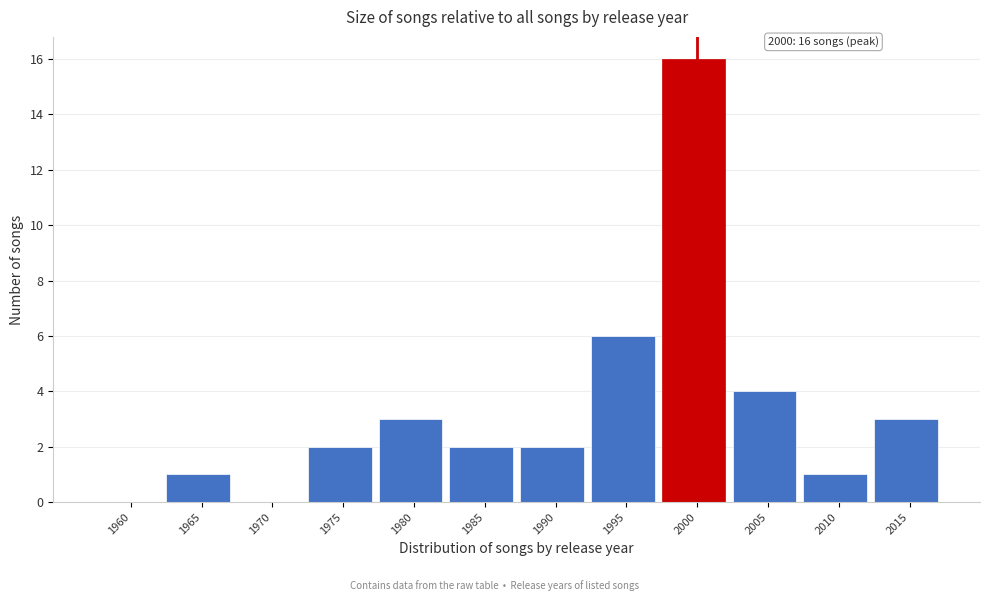

Reading left to right, what are all the values shown in this chart?

1960=0	1965=1	1970=0	1975=2	1980=3	1985=2	1990=2	1995=6	2000=16	2005=4	2010=1	2015=3